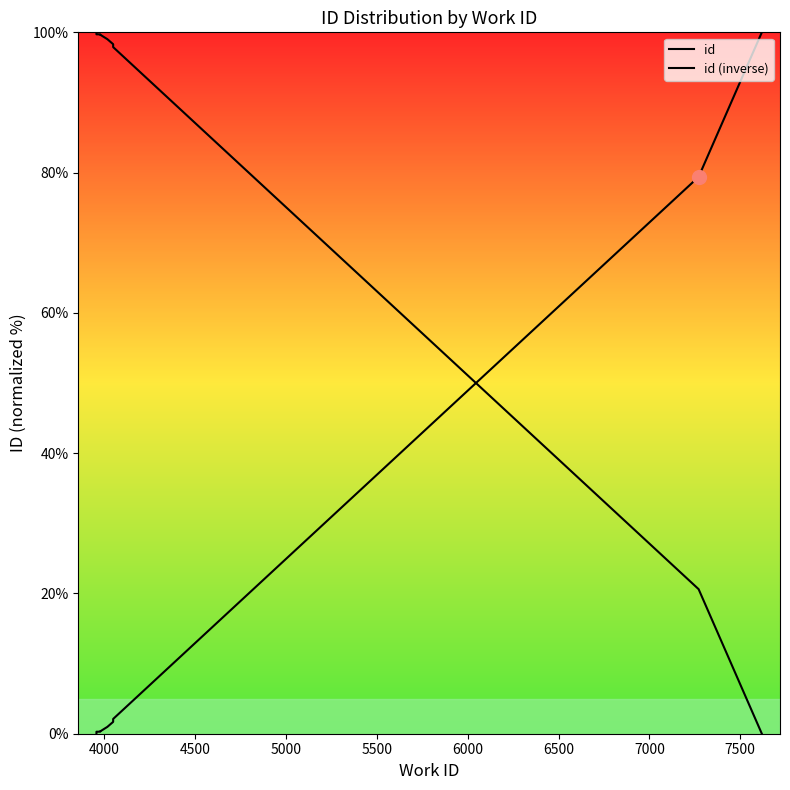

At how many categories does at least one series exceed 78?

10